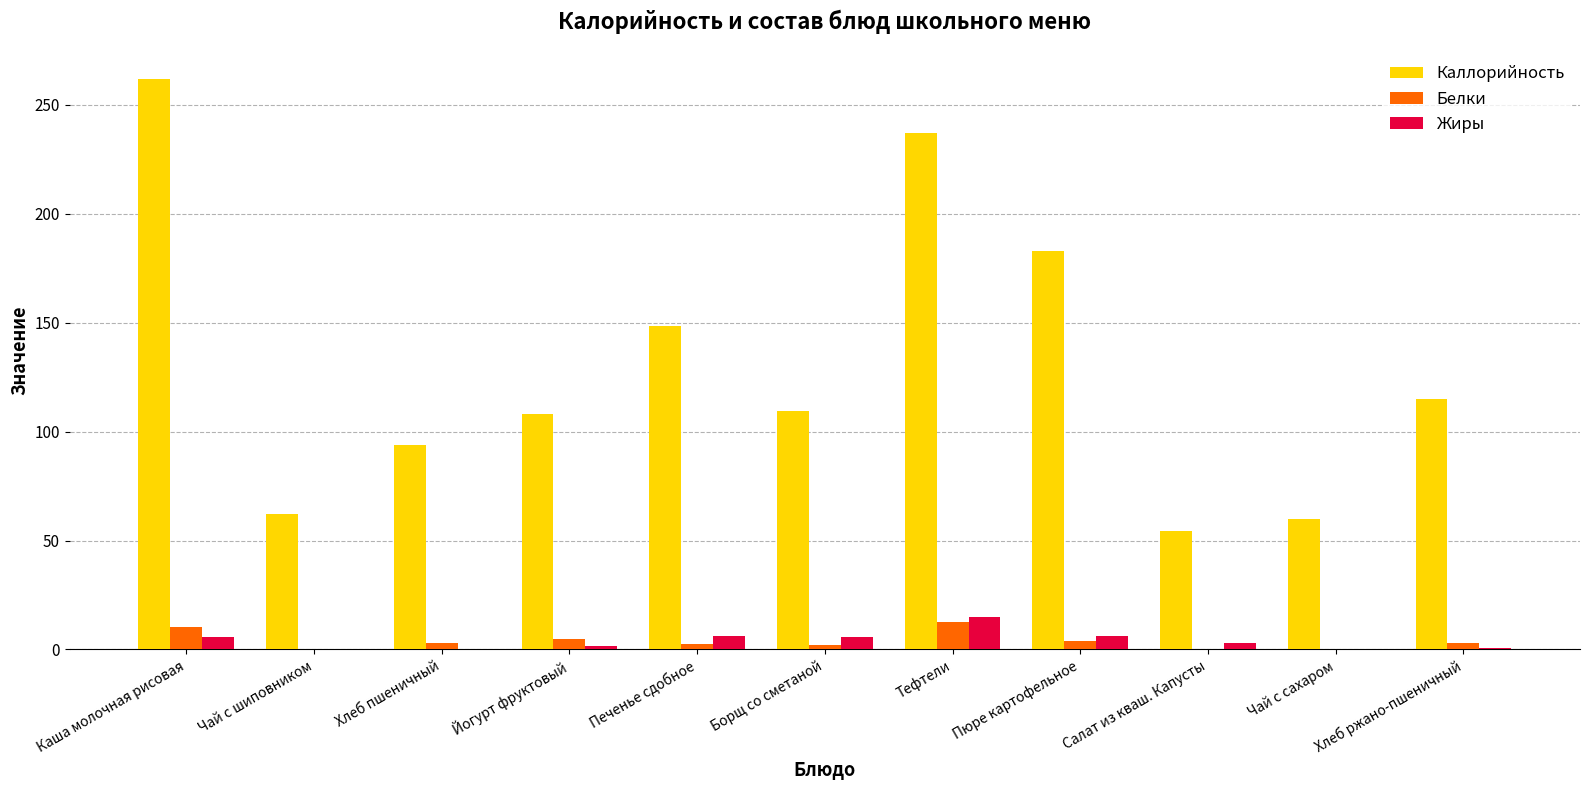

Where is Каллорийность nearest to the value 158?

Печенье сдобное